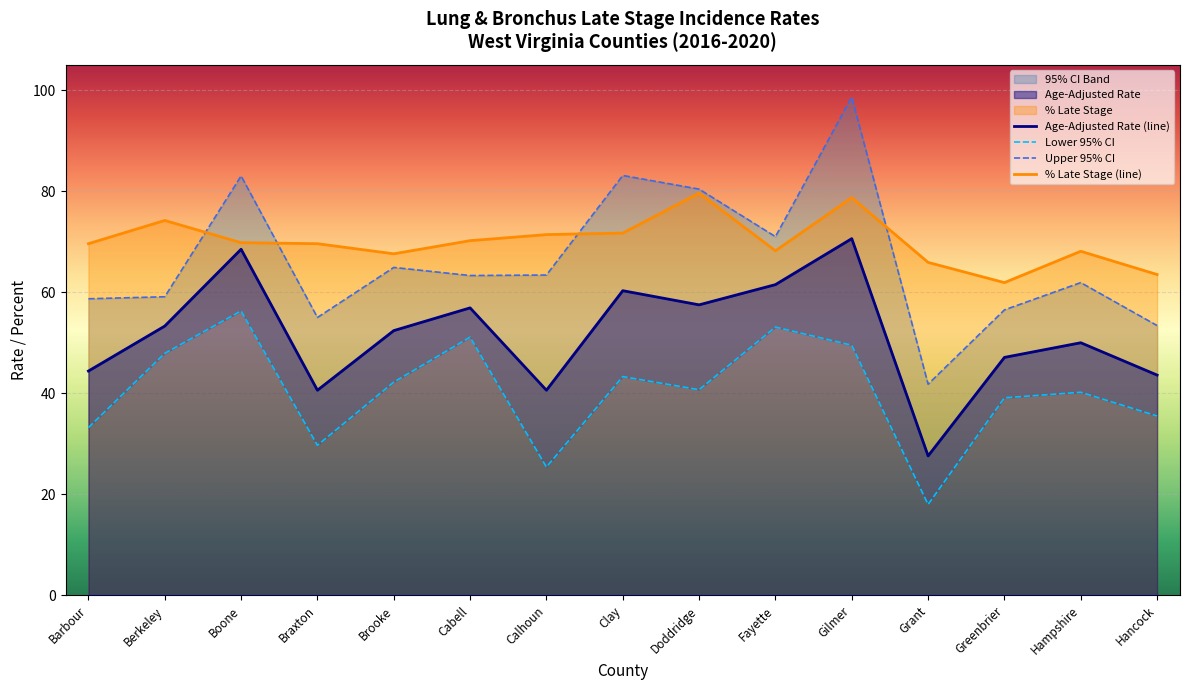

True or false: Lower 95% CI and Upper 95% CI intersect in this chart.

False